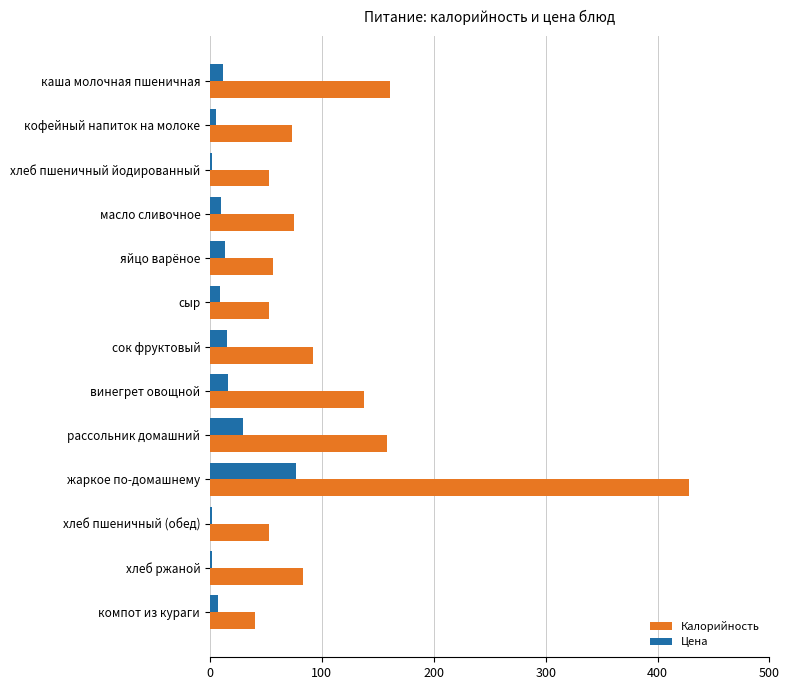

List the series in order of their overall mean, lowest first.

Цена, Калорийность